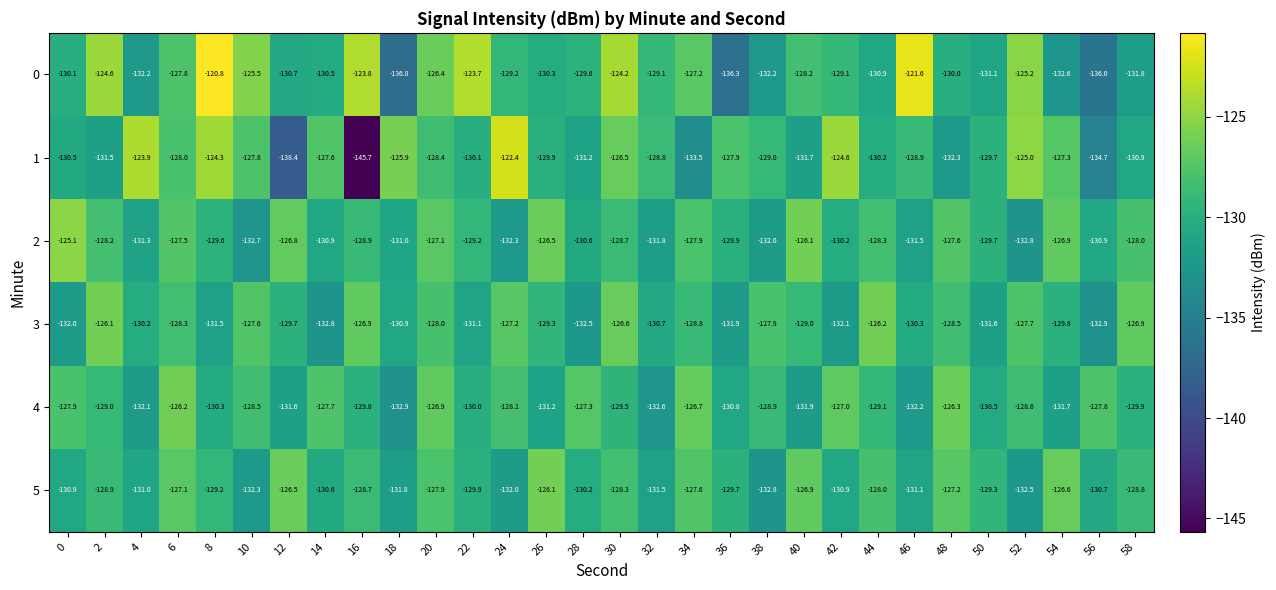

What is the difference between the 2 values at 4 and 42?

1.1